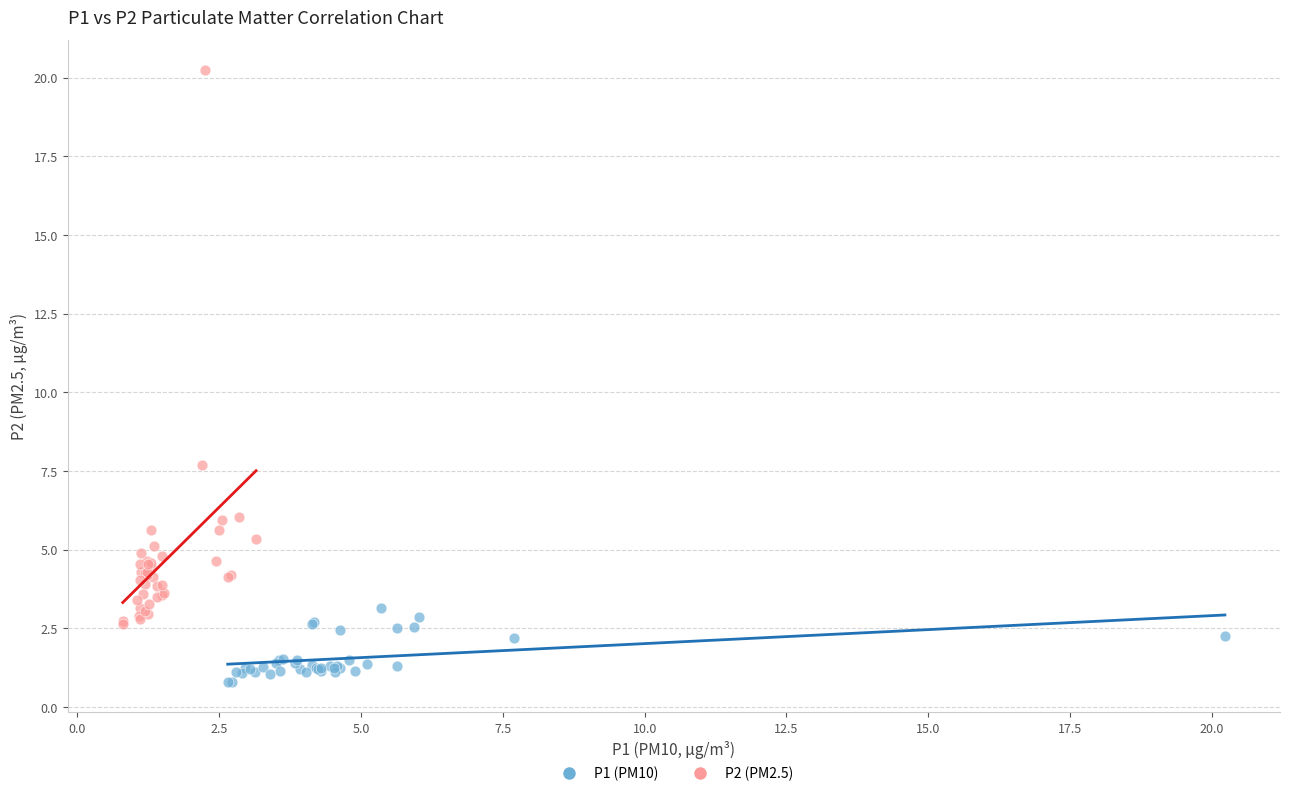

Which series reaches the minimum Y coordinate?

P1 (PM10)